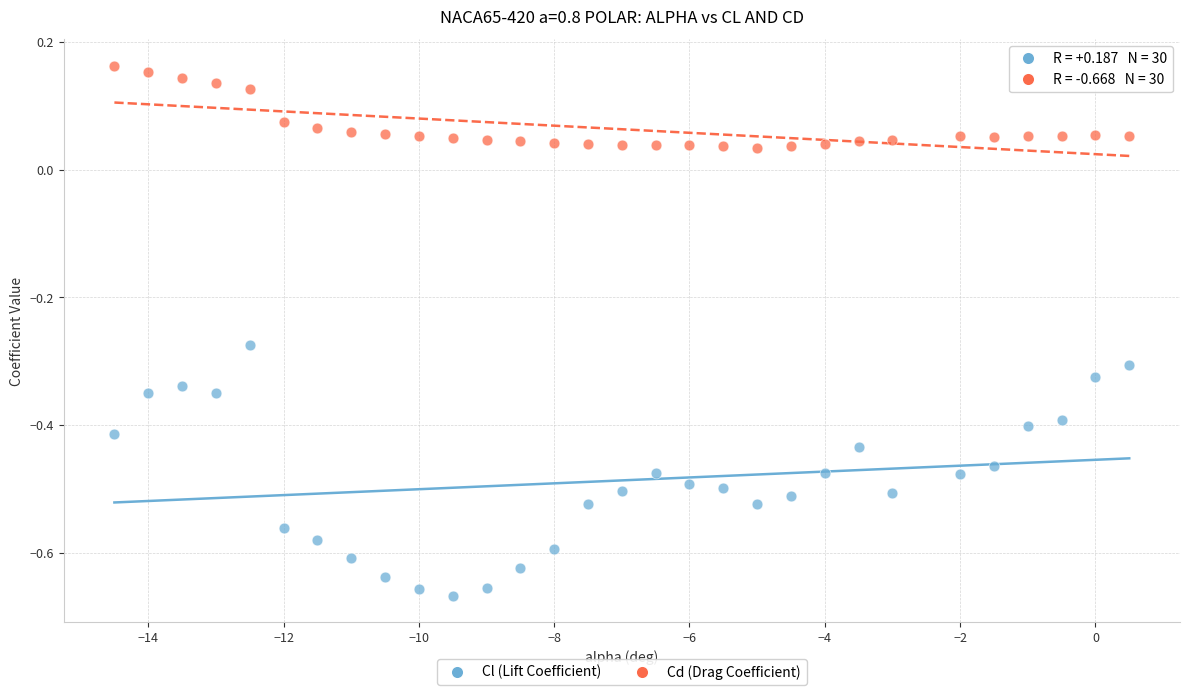

Across all data points, what is the range of Y values (max minus min)?

0.8